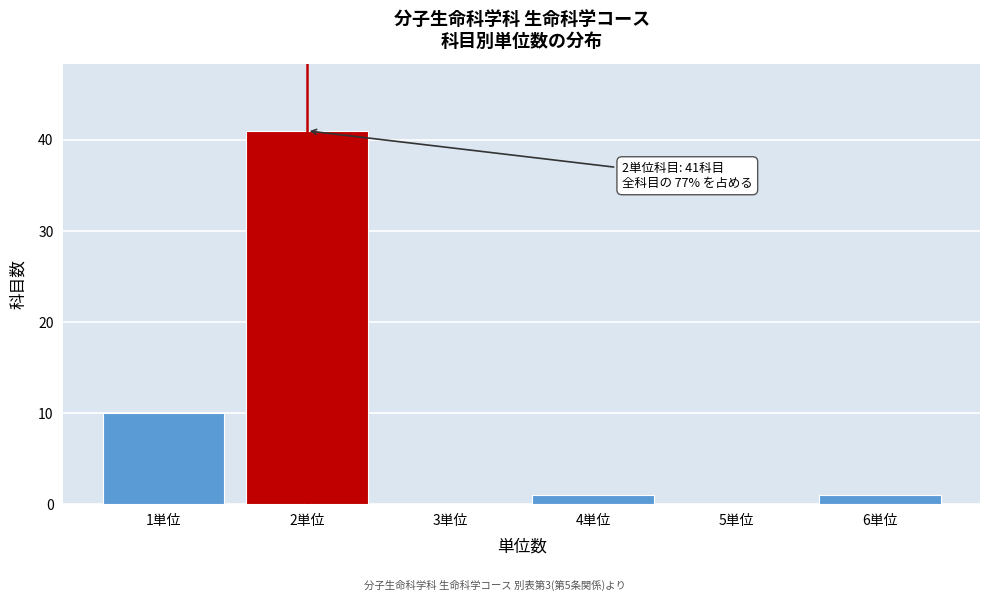

Reading left to right, list all the values displayed in this chart.

1単位=10	2単位=41	3単位=0	4単位=1	5単位=0	6単位=1